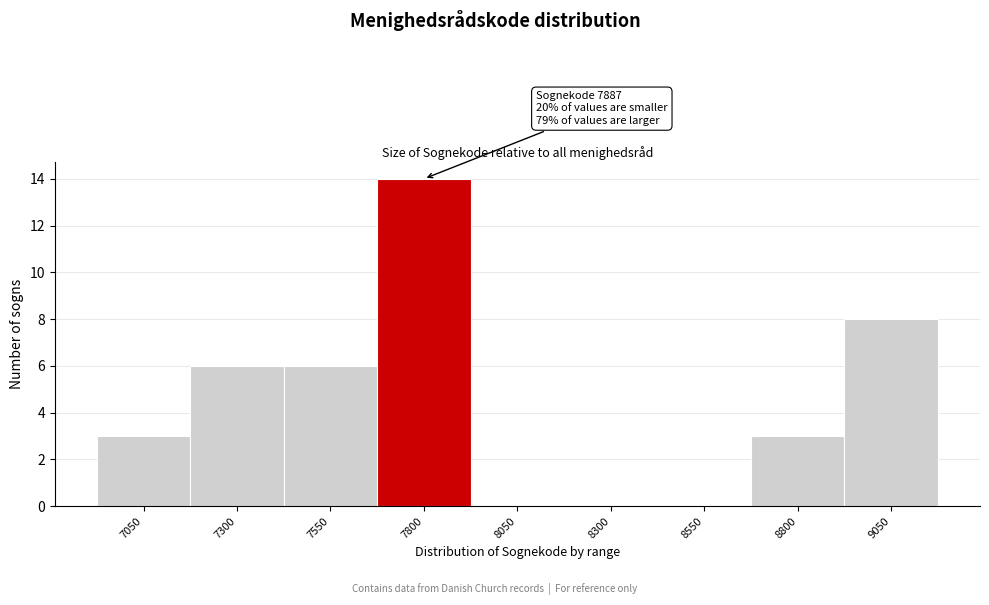

Reading left to right, transcribe all the data shown in this chart.

7050=3	7300=6	7550=6	7800=14	8050=0	8300=0	8550=0	8800=3	9050=8